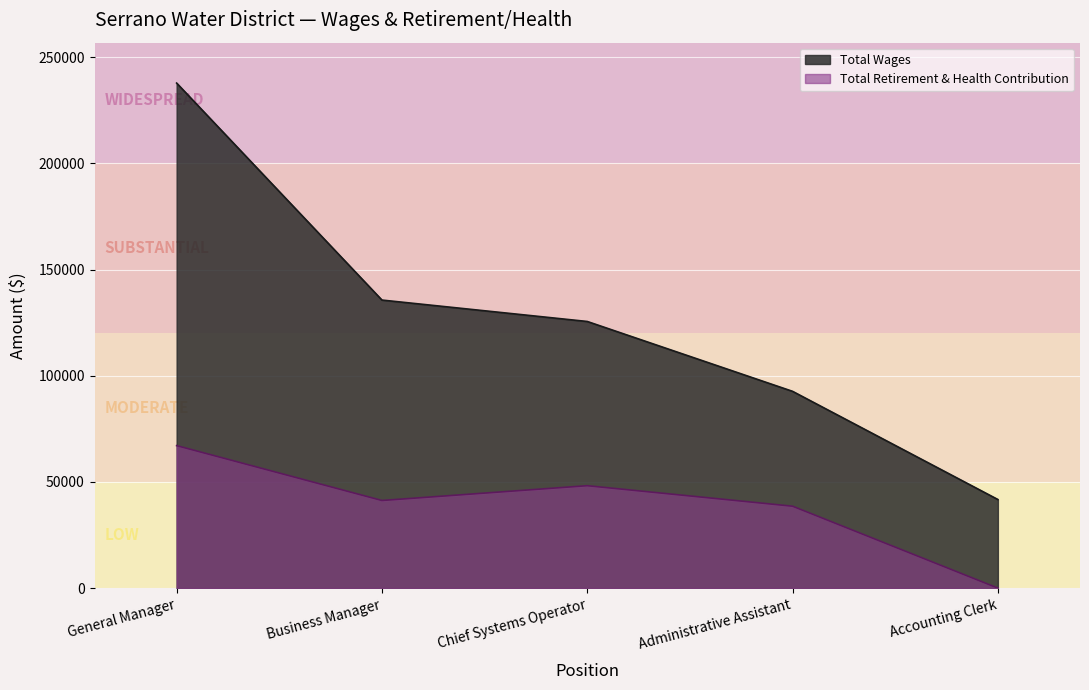

The value of Total Wages at Administrative Assistant is 92637. True or false?

True